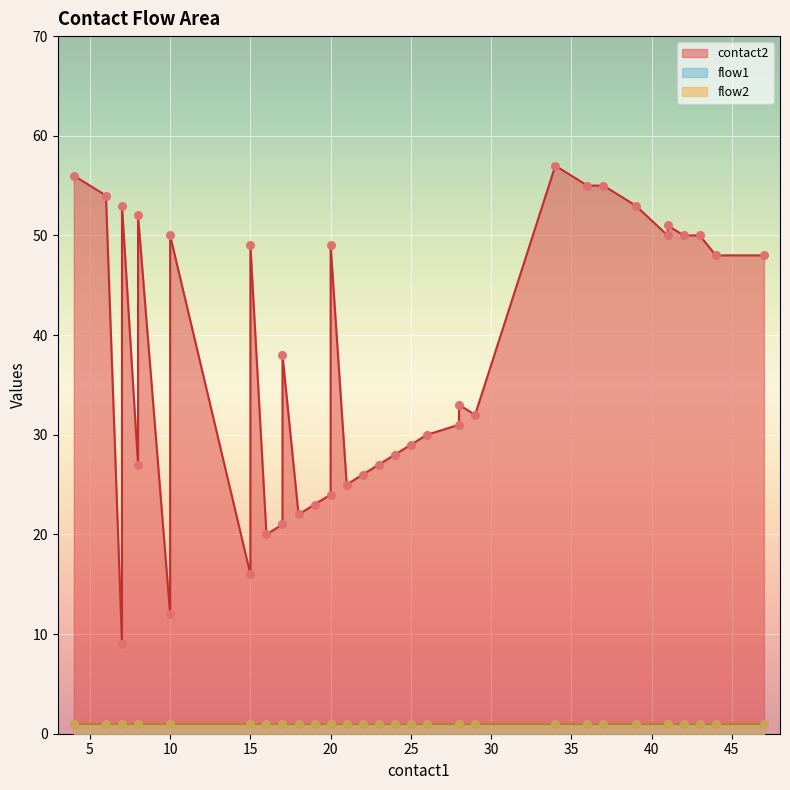

Which series has the largest Y range (max minus min)?

contact2